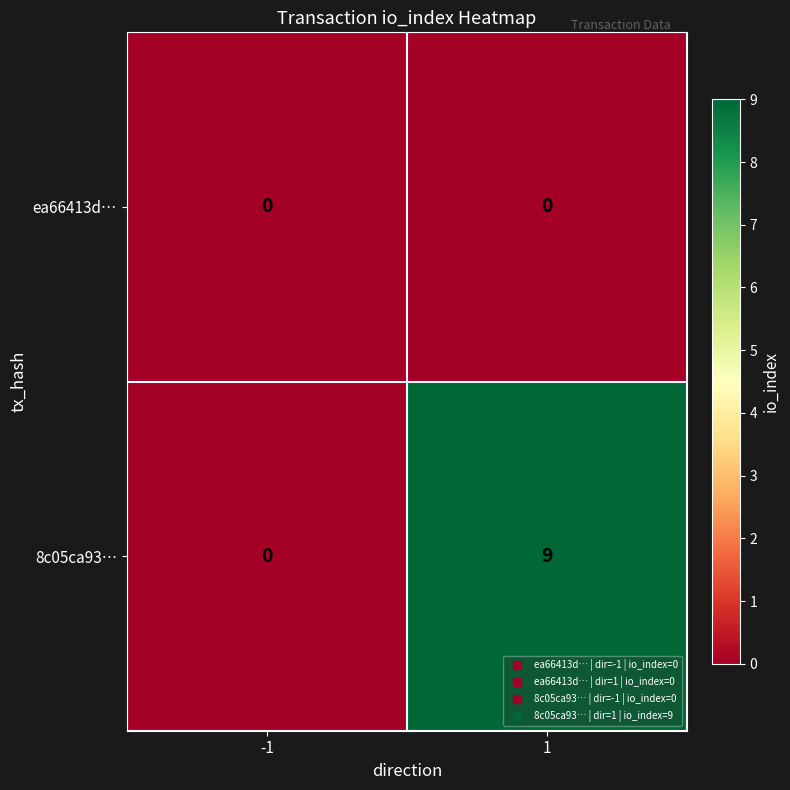

The value of 8c05ca93… at -1 is -5. True or false?

False